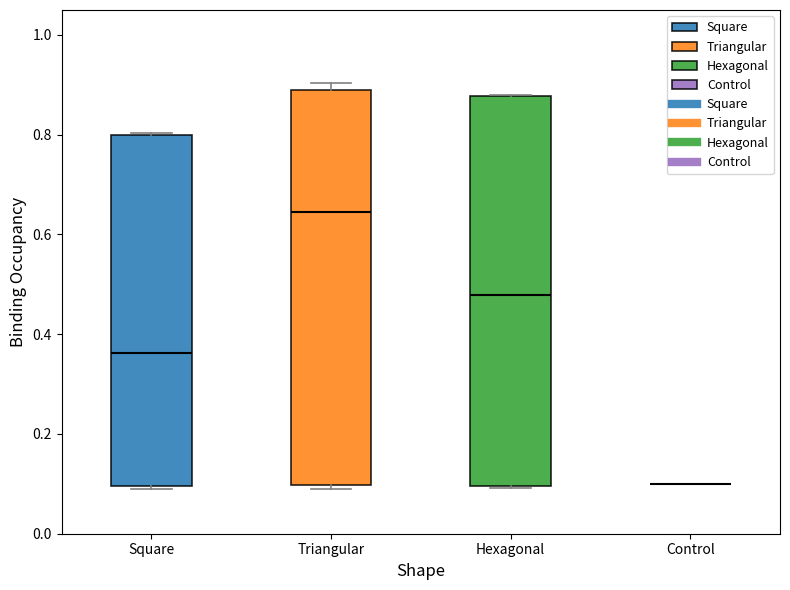

Reading left to right, read every box against the y-axis: the position of its median line, the range the box covers, and the ends of its whiskers. The values are not printed on the chart, so give them approximately, as read against the axis.

Square: median 0.36, box 0.10 to 0.80, whiskers 0.10 to 0.80
Triangular: median 0.64, box 0.10 to 0.88, whiskers 0.10 (just below the box's lower edge) to 0.90
Hexagonal: median 0.48, box 0.10 to 0.88, whiskers 0.10 to 0.88
Control: box collapsed to a line at 0.10, whiskers 0.10 to 0.10